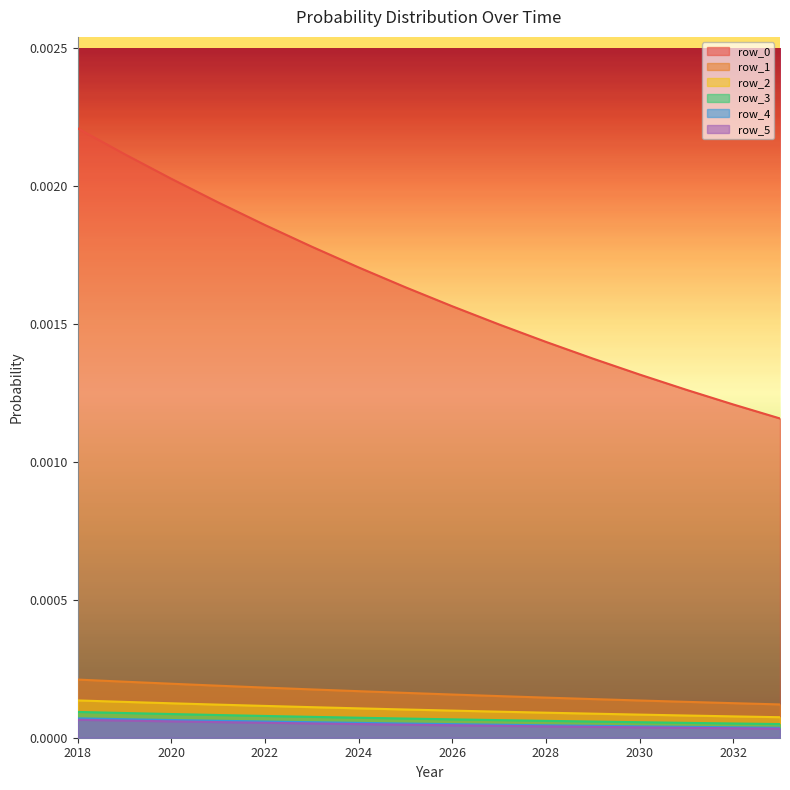

Which series has the largest total across all categories?

row_0